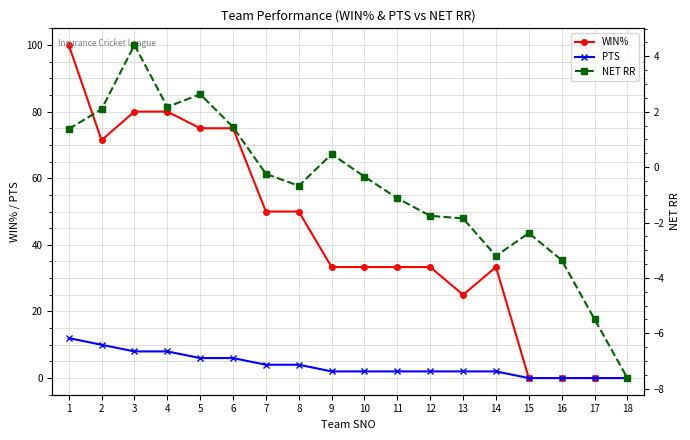

At how many categories does at least one series exceed 54?

6